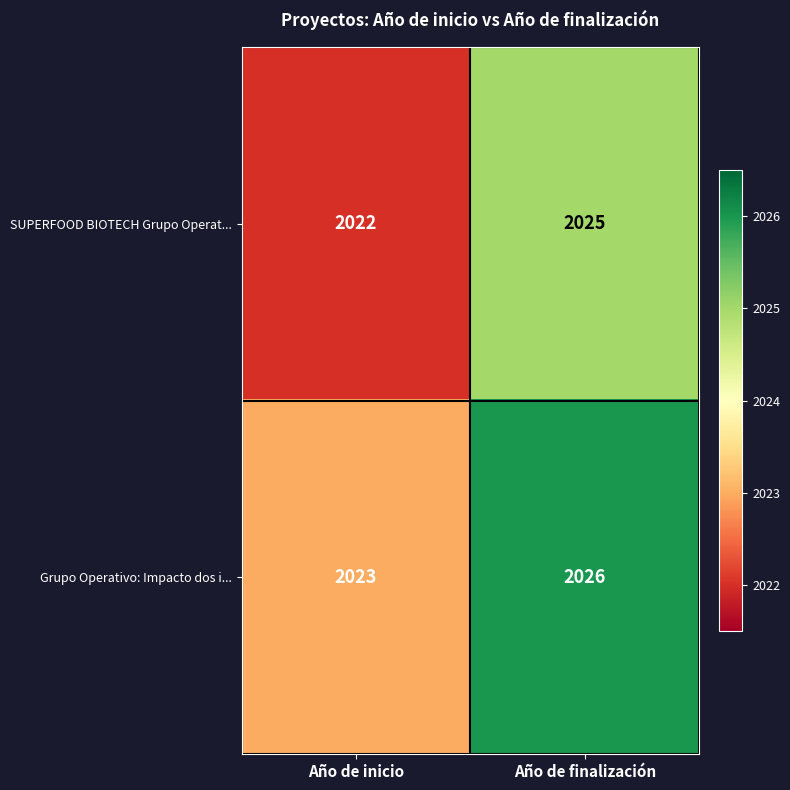

Rank the series by their maximum value, from highest to lowest.

Grupo Operativo: Impacto dos i..., SUPERFOOD BIOTECH Grupo Operat...